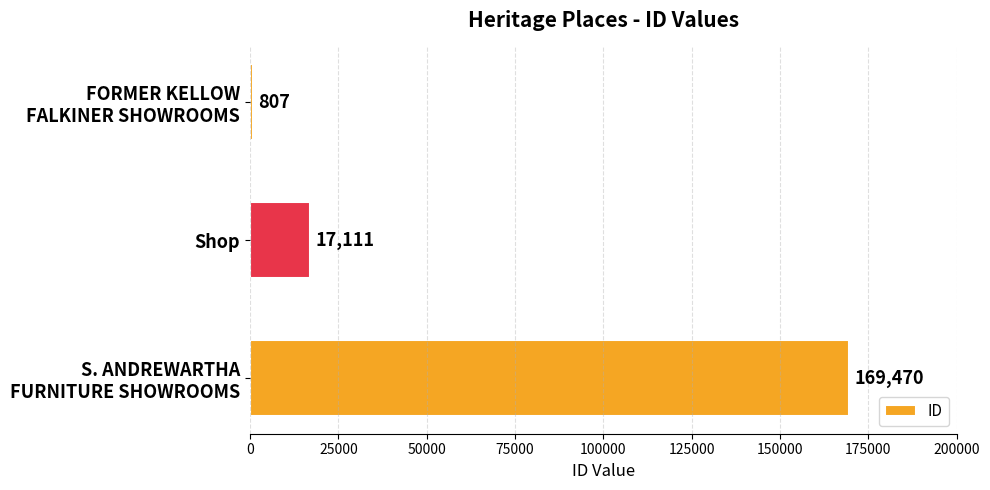

What is the average value?

62463